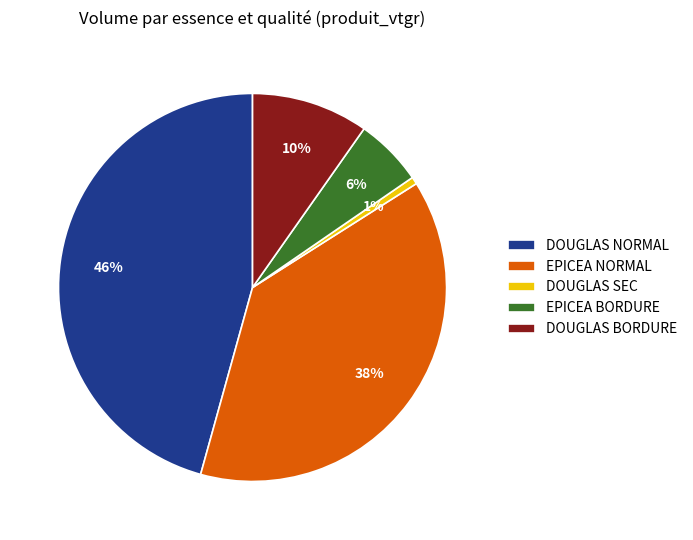

To the nearest percent, what is the average slice percentage?

20%